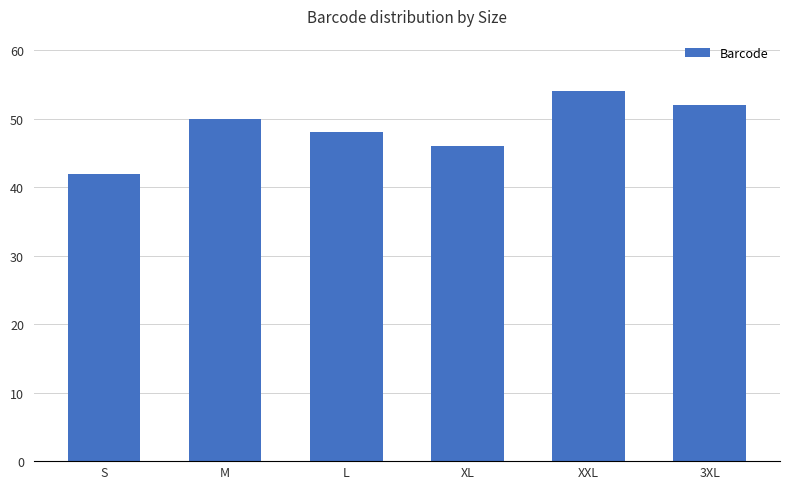

How many data points are less than 50?

3